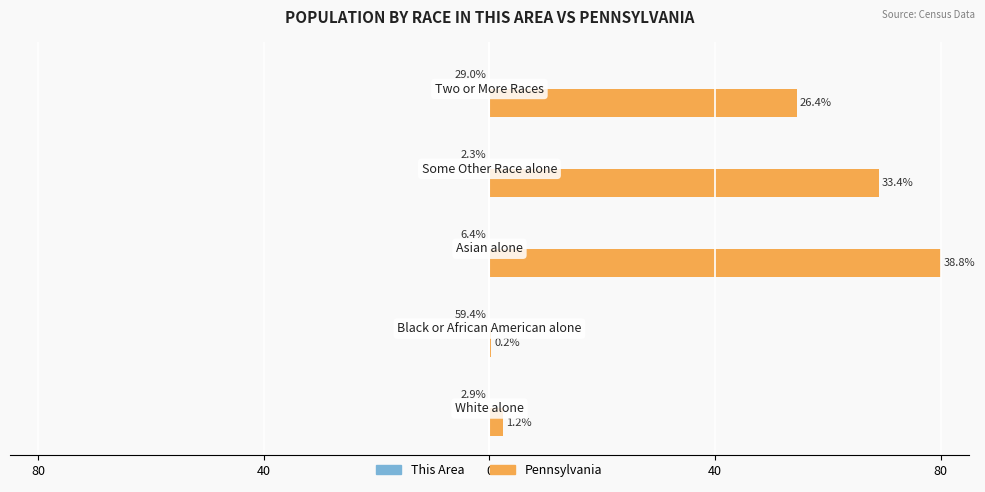

How many data points does each series have?

5